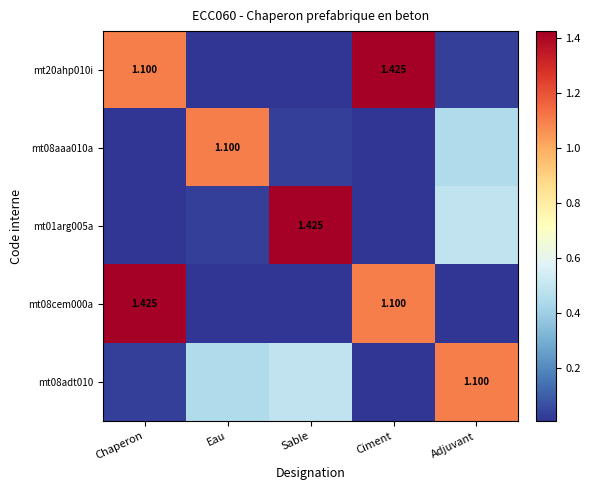

How many distinct data groups are displayed?

5